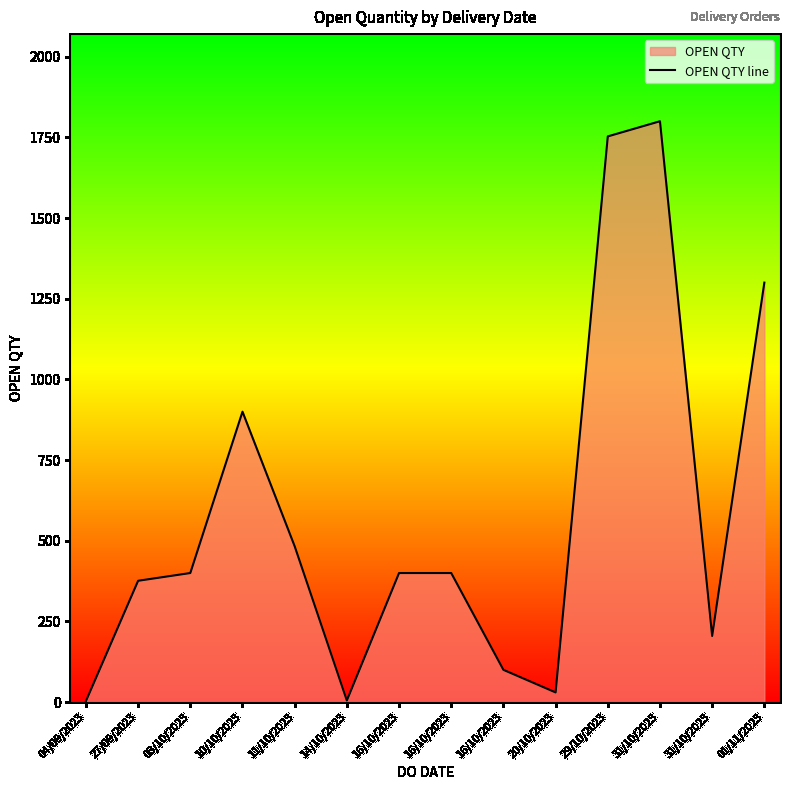

Reading left to right, what are all the values shown in this chart?

3	376	400	900	483	5	400	400	100	30	1753	1800	205	1300